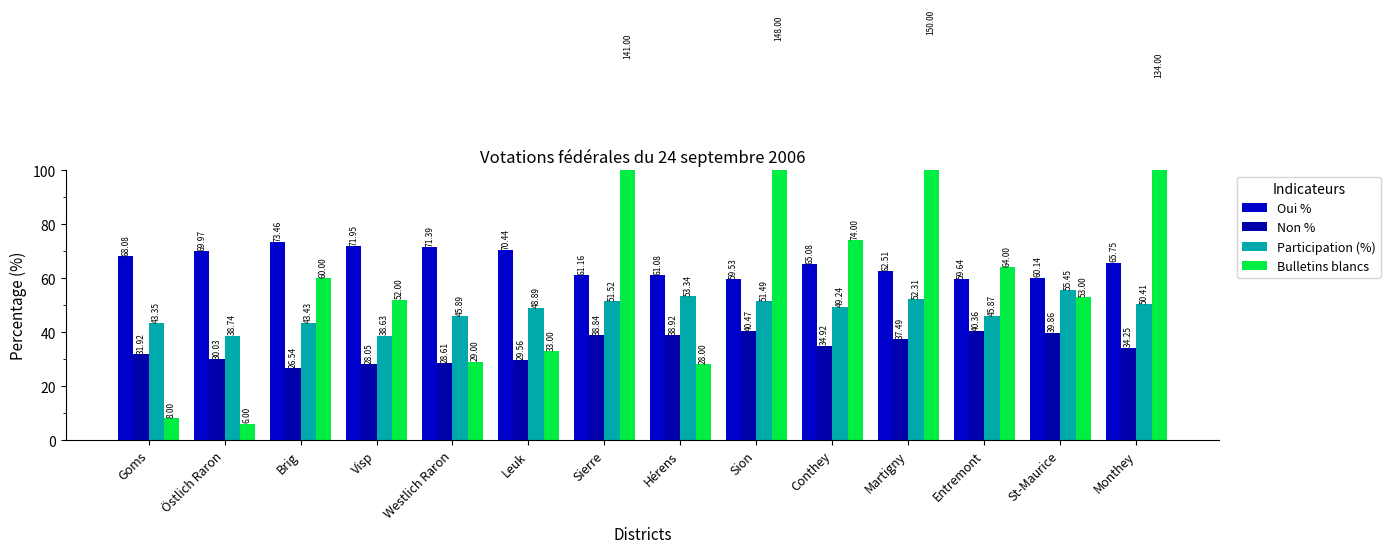

Which category has the lowest value across all series?

Östlich Raron